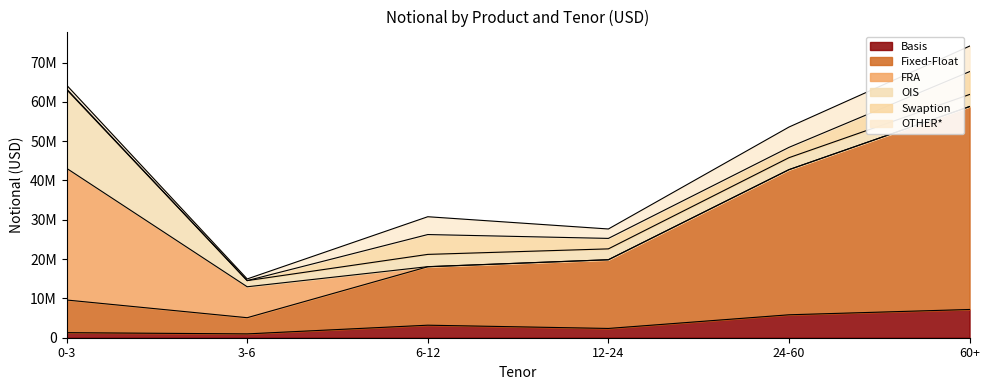

Is the value of Basis at 0-3 greater than the value of Swaption at 60+?

No